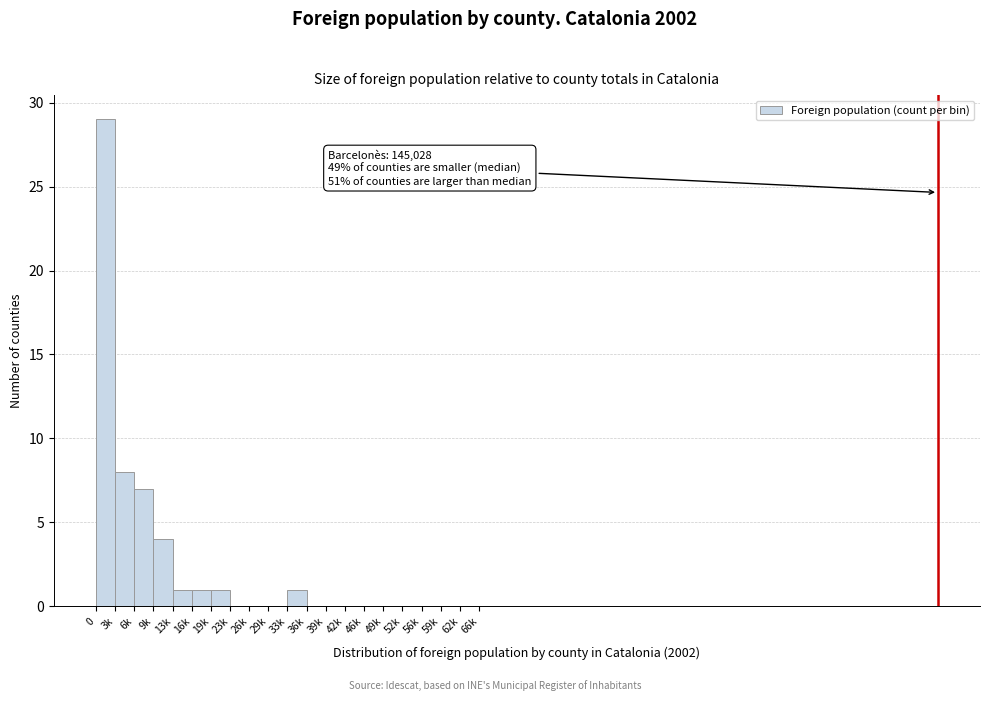

Reading right to left, extract all data points from this chart.

62k=0	59k=0	56k=0	52k=0	49k=0	46k=0	42k=0	39k=0	36k=0	33k=1	29k=0	26k=0	23k=0	19k=1	16k=1	13k=1	9k=4	6k=7	3k=8	0=29